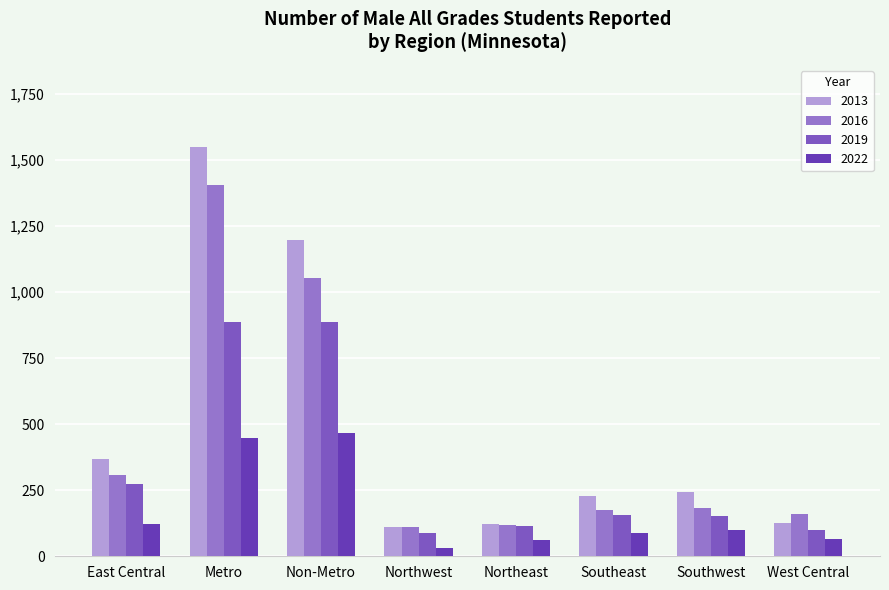

What is the label of the 8th bar from the left?

West Central